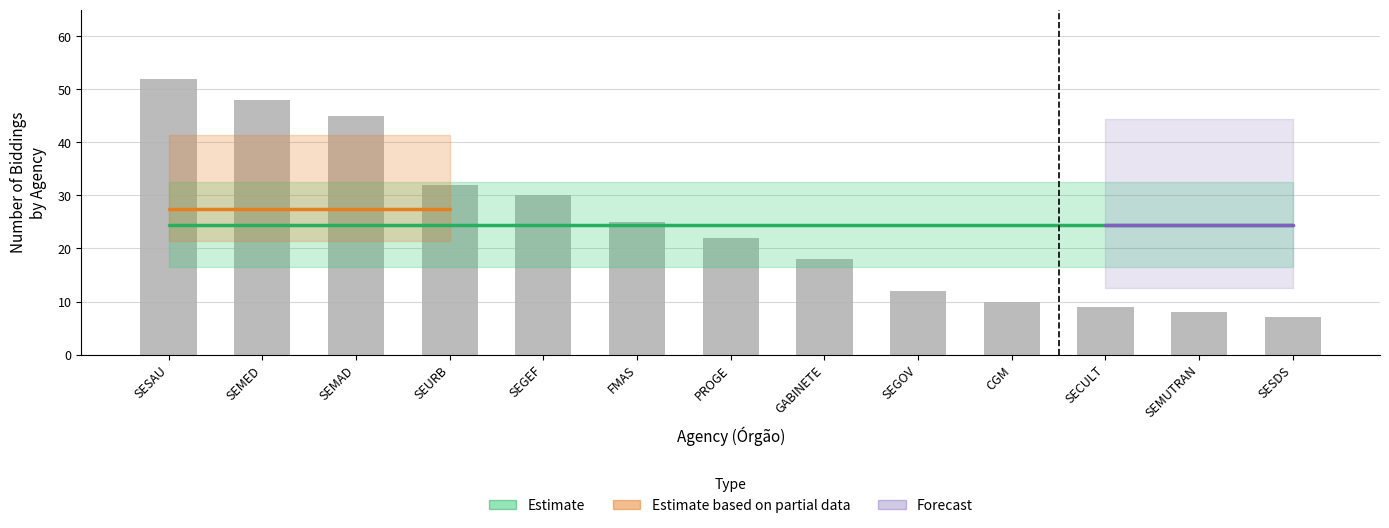

Reading left to right, what are all the values shown in this chart?

52	48	45	32	30	25	22	18	12	10	9	8	7